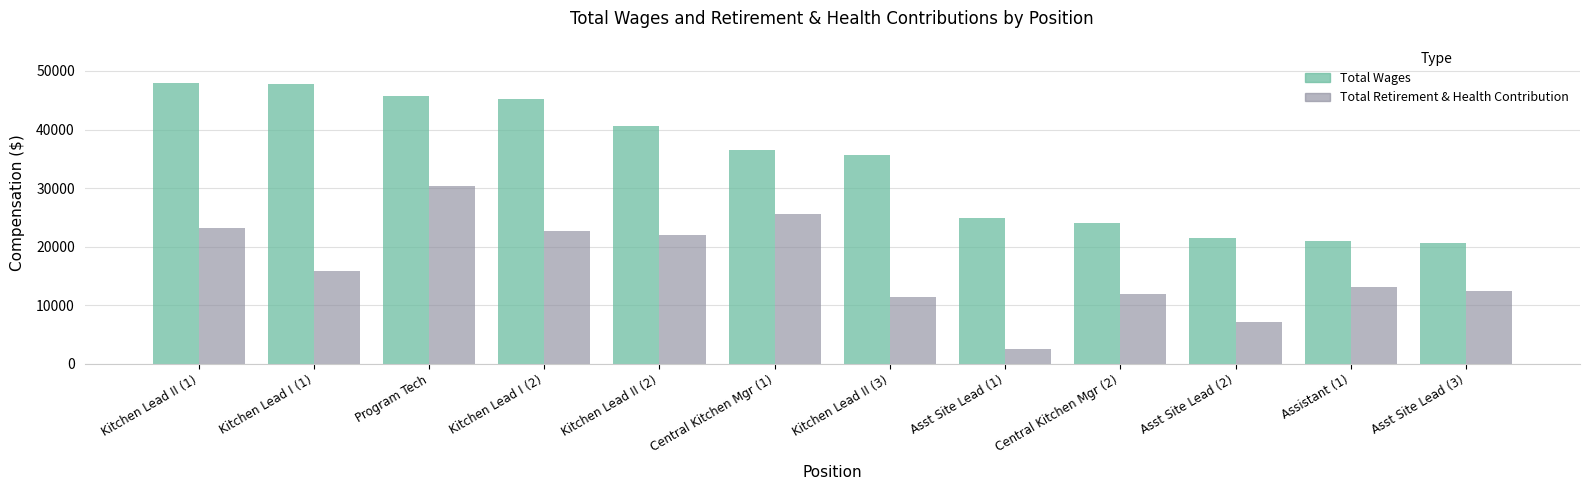

Rank the series by their maximum value, from lowest to highest.

Total Retirement & Health Contribution, Total Wages